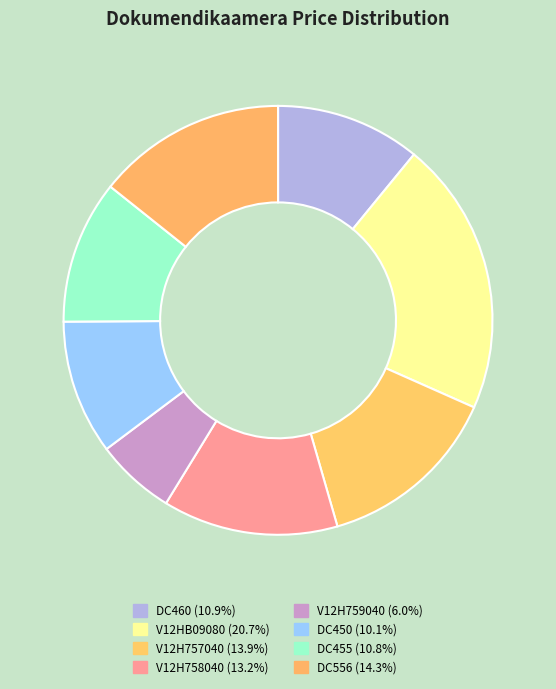

To the nearest percent, what percentage of the pie is V12H759040?

6%